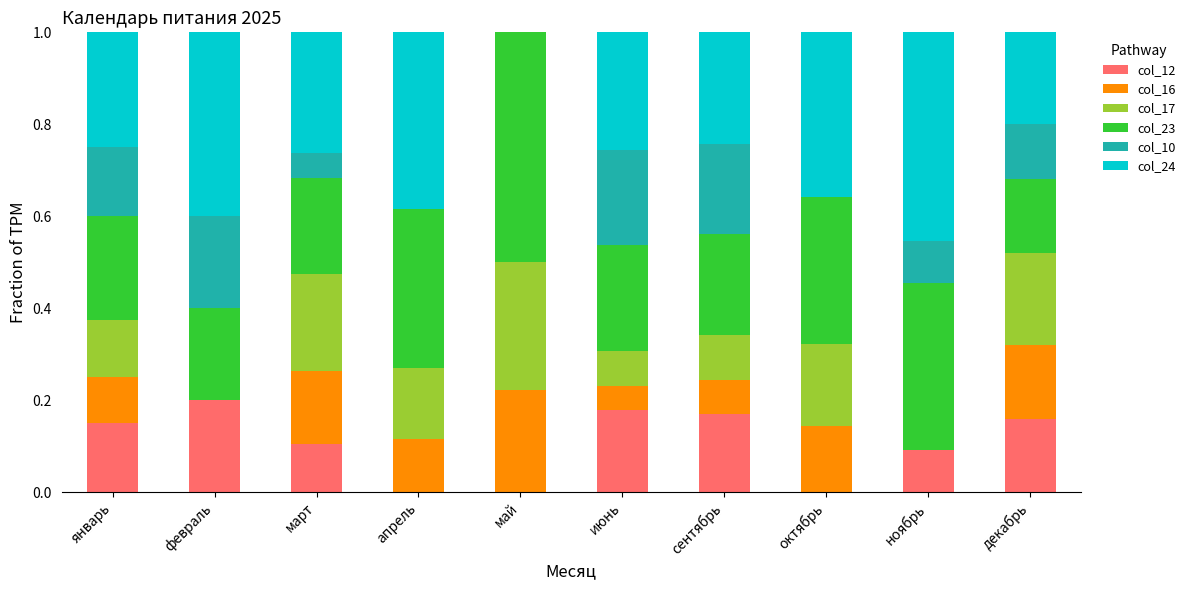

What is the sum of all col_12 values?

1.1